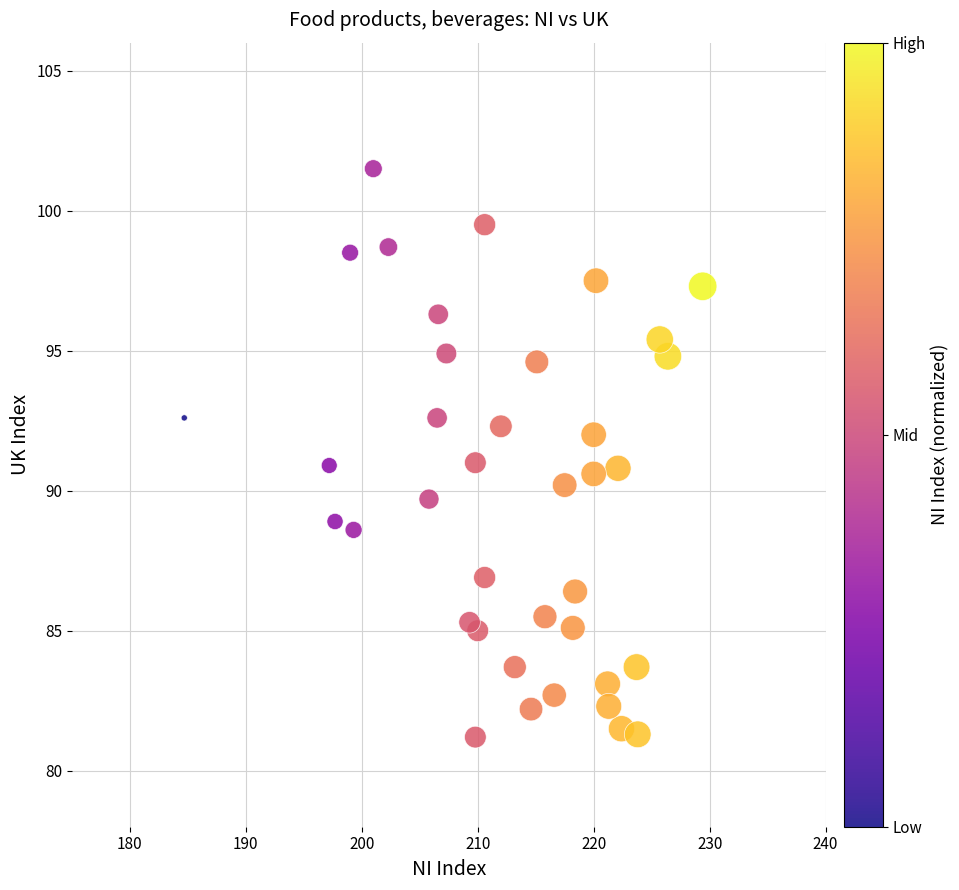

What is the range of Y values (max minus min)?

20.3